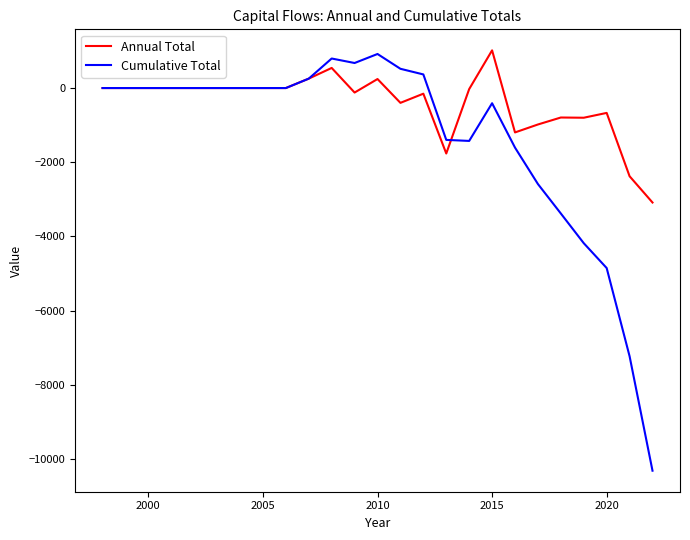

What is the greatest value displayed?

1016